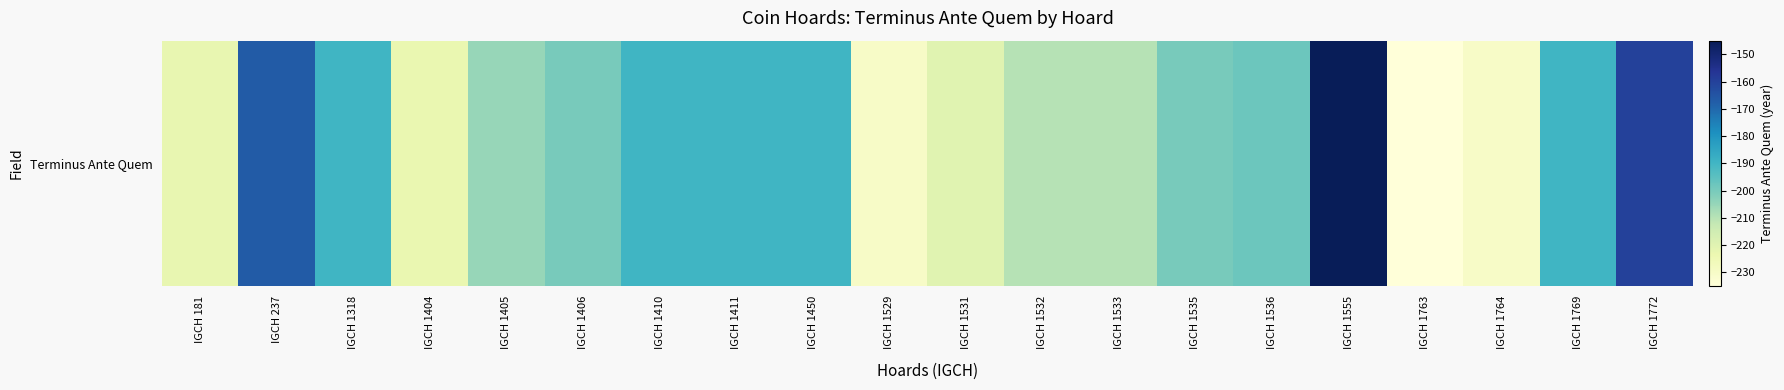

Between IGCH 1529 and IGCH 1404, which is larger?

IGCH 1404